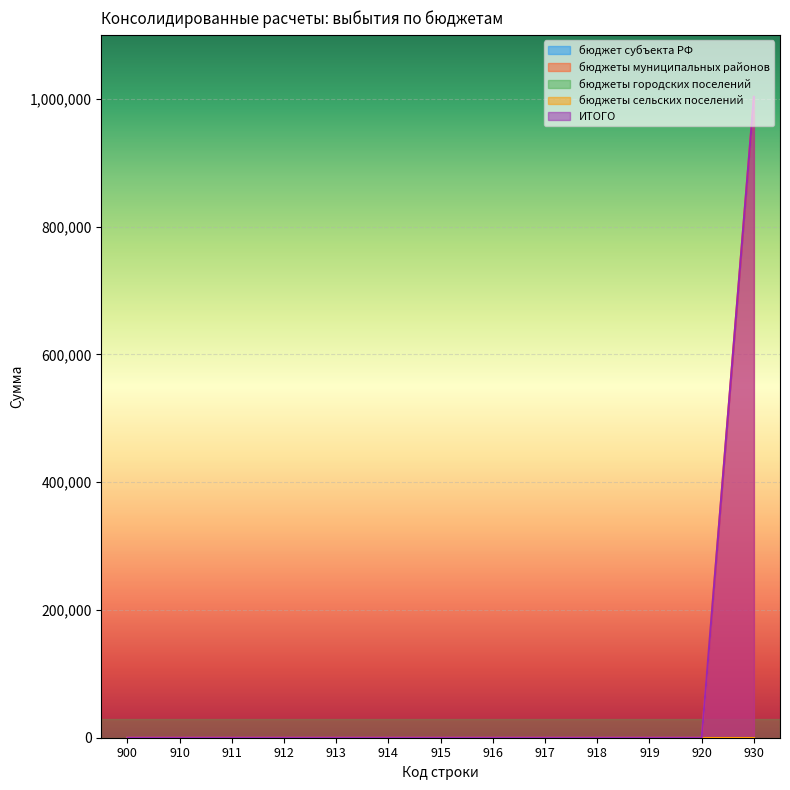

At which label does бюджет субъекта РФ reach its peak?

900